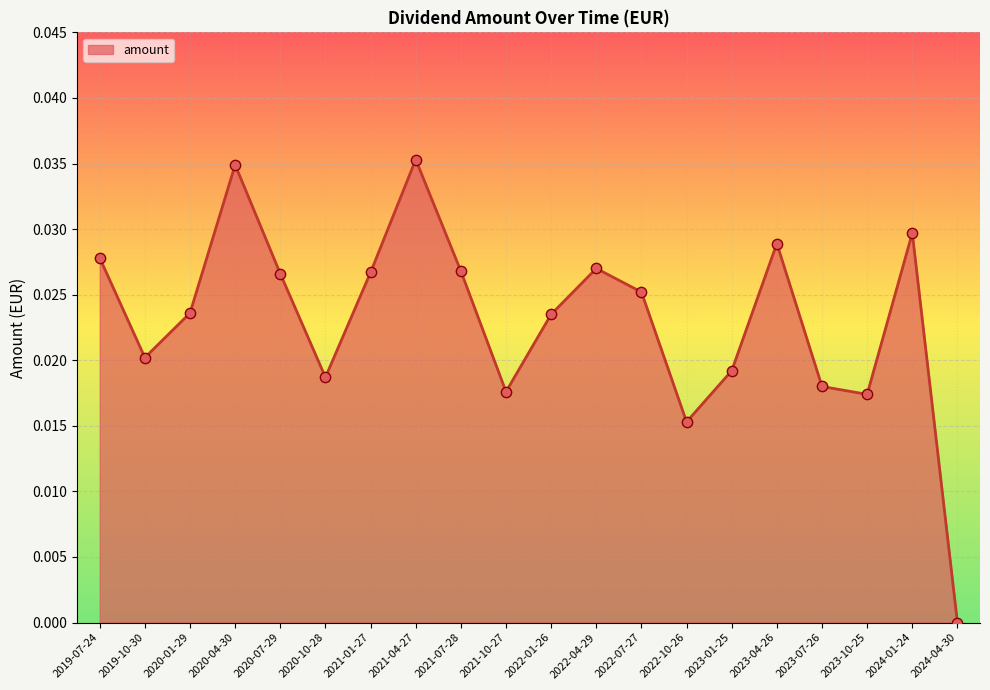

Between 2020-01-29 and 2021-07-28, which is larger?

2021-07-28